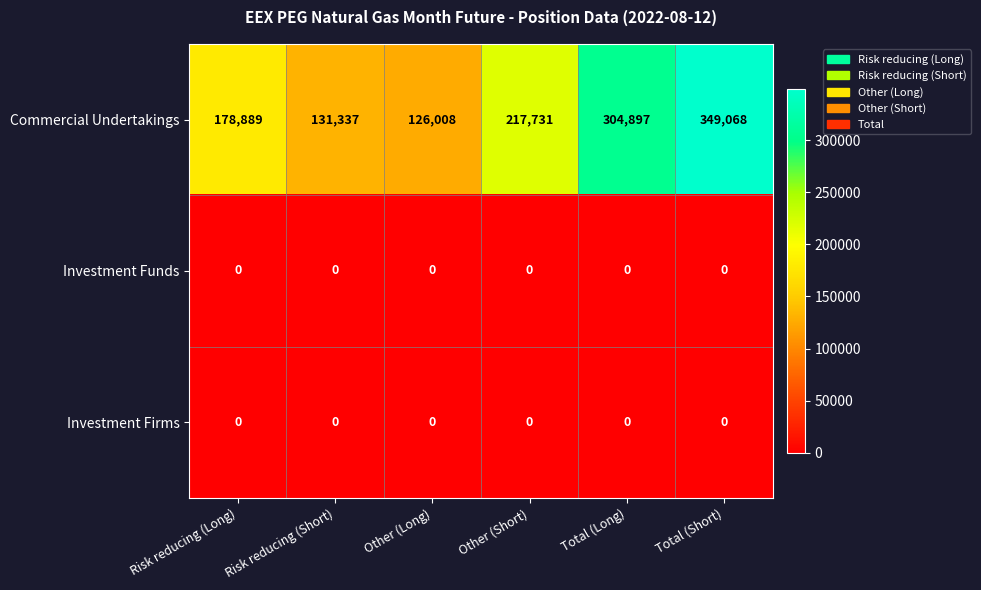

Which series has the largest total across all categories?

Commercial Undertakings